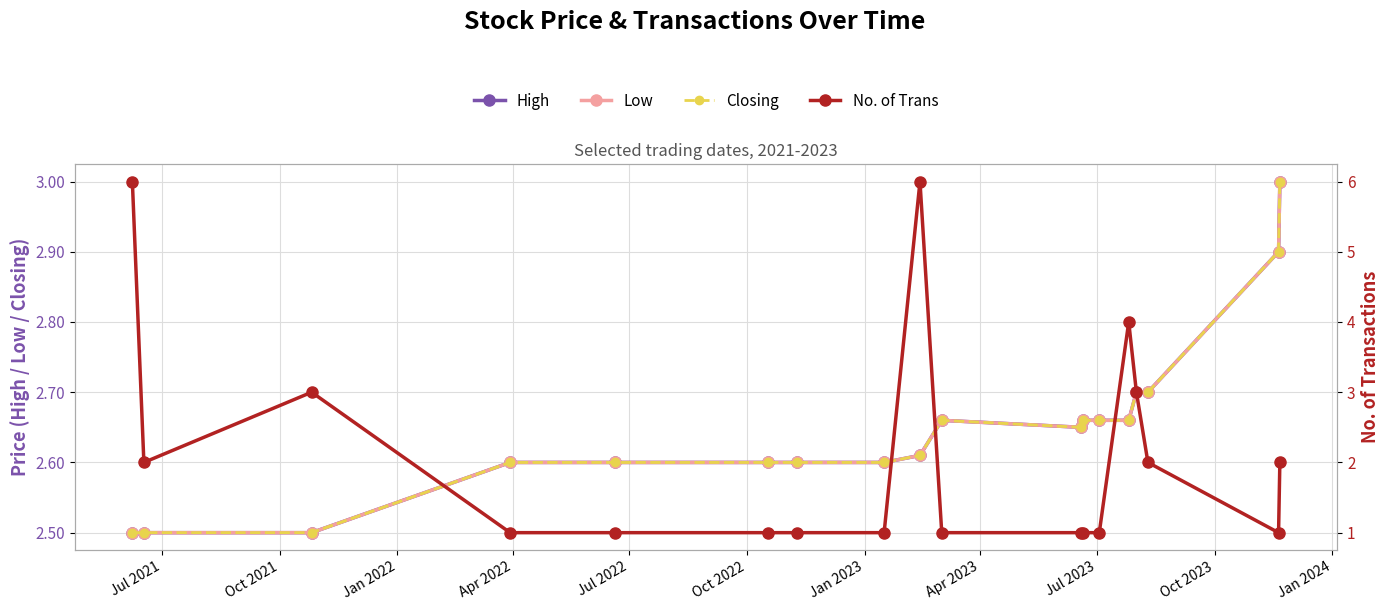

Which series has the widest spread of values?

No. of Trans